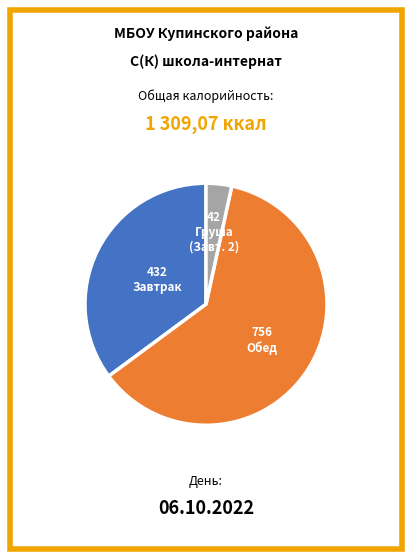

Is there any slice that represents more than half of the pie?

Yes